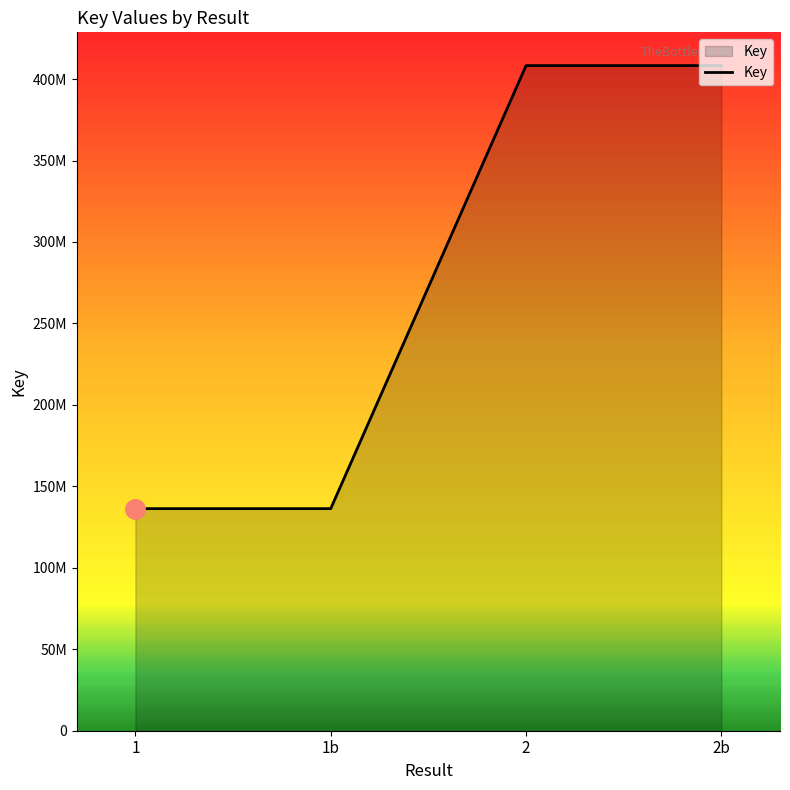

Which label corresponds to the largest value in the chart?

2